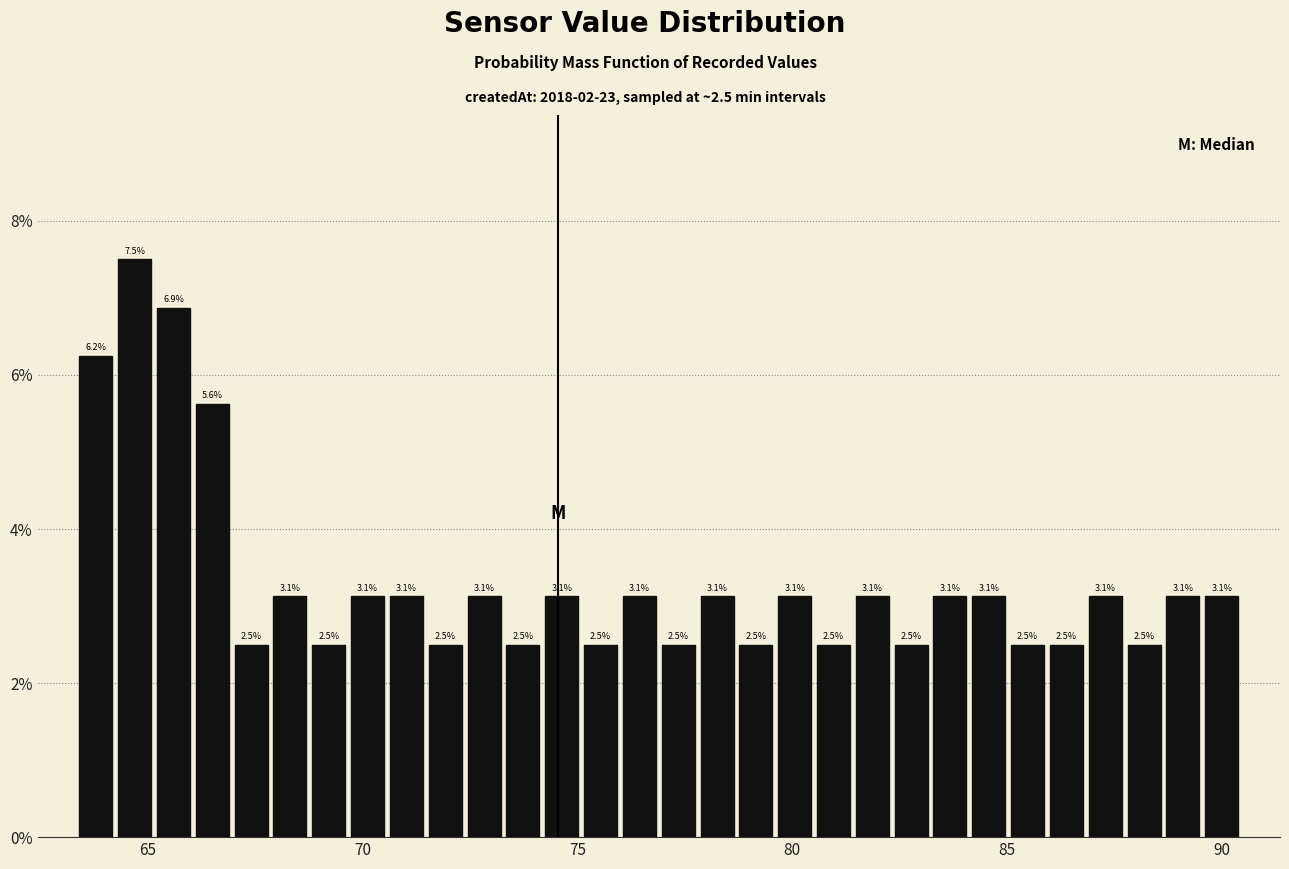

Around what value on the x-axis is the tallest bar? Give the approximate position of its centre, as read against the axis.

64.5